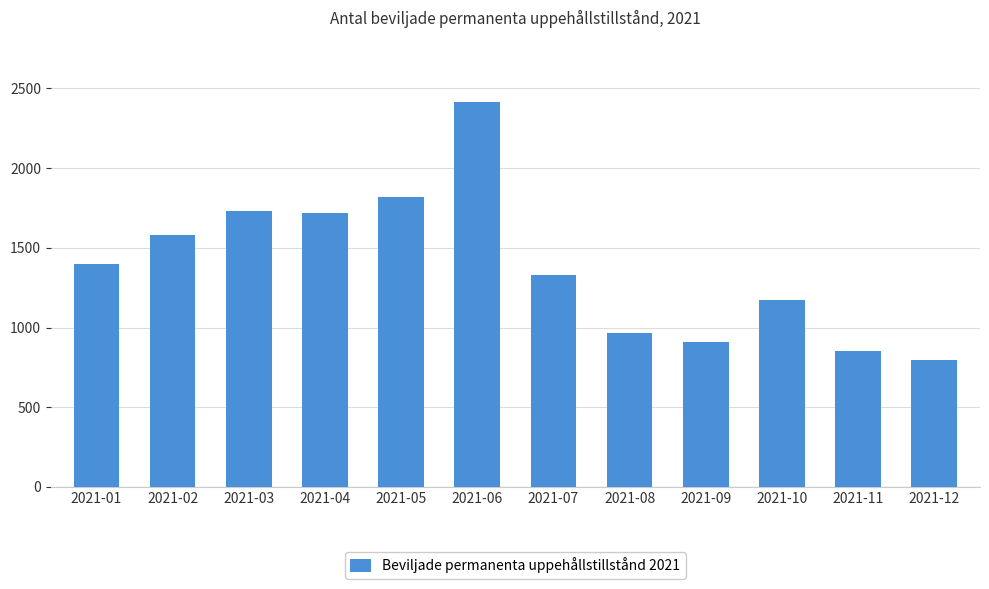

Which label corresponds to the smallest value in the chart?

2021-12